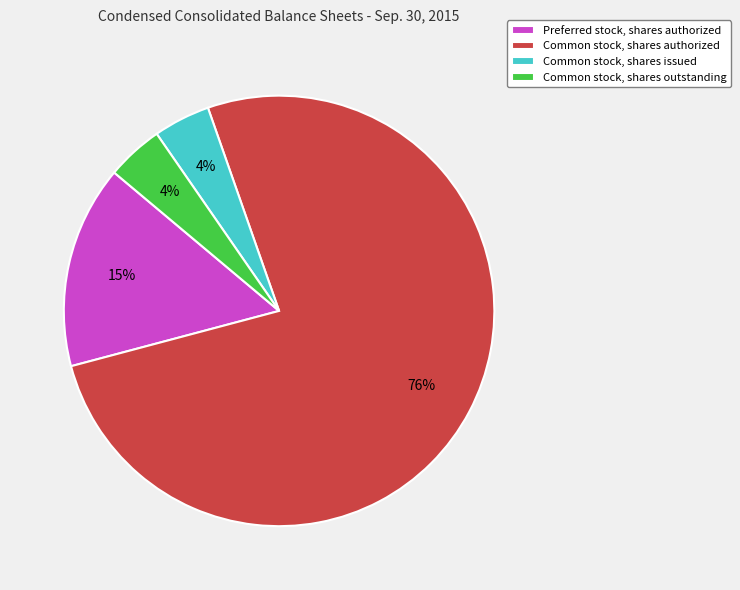

Is the sum of Common stock, shares outstanding and Common stock, shares issued greater than half?

No